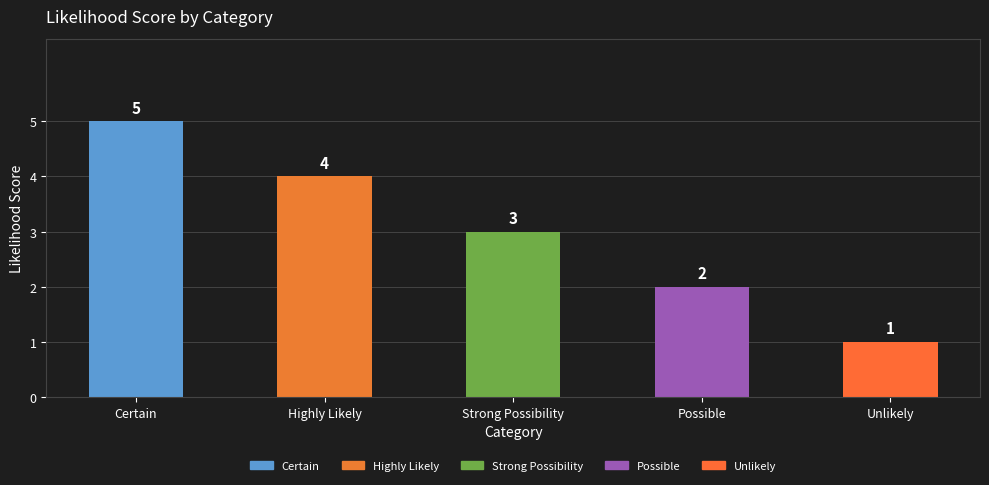

How many bars are there in total?

5